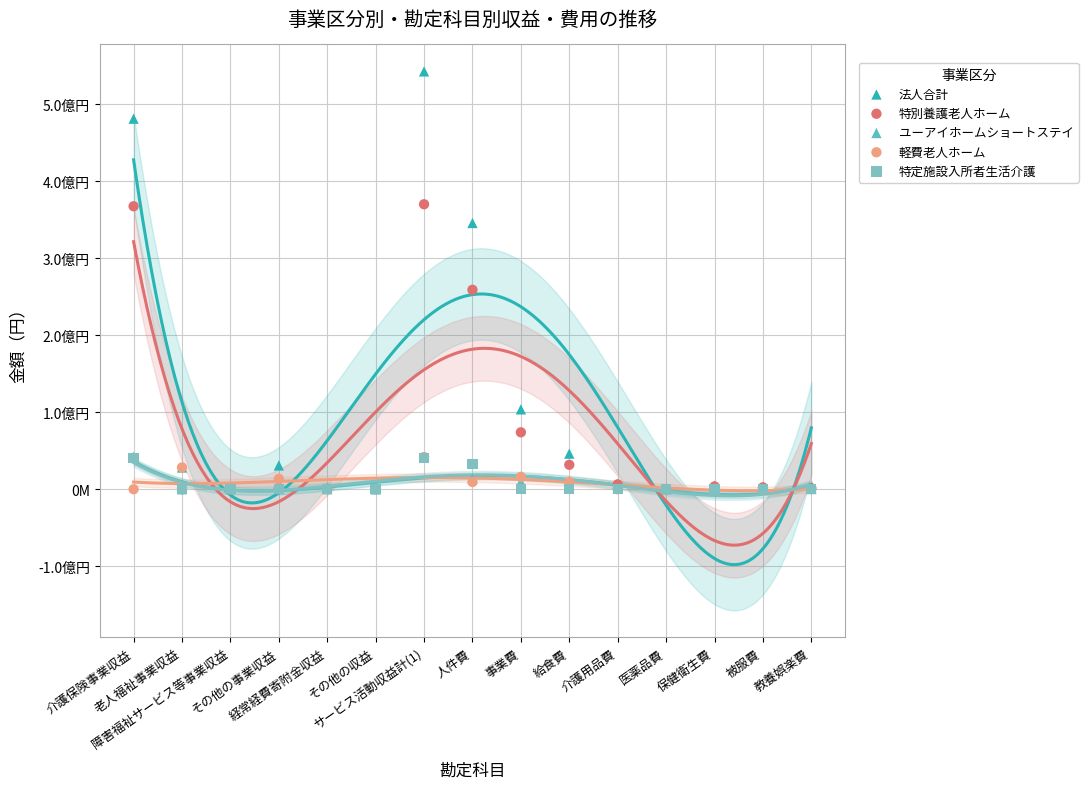

What are all the series names shown in the legend?

法人合計, 特別養護老人ホーム, ユーアイホームショートステイ, 軽費老人ホーム, 特定施設入所者生活介護